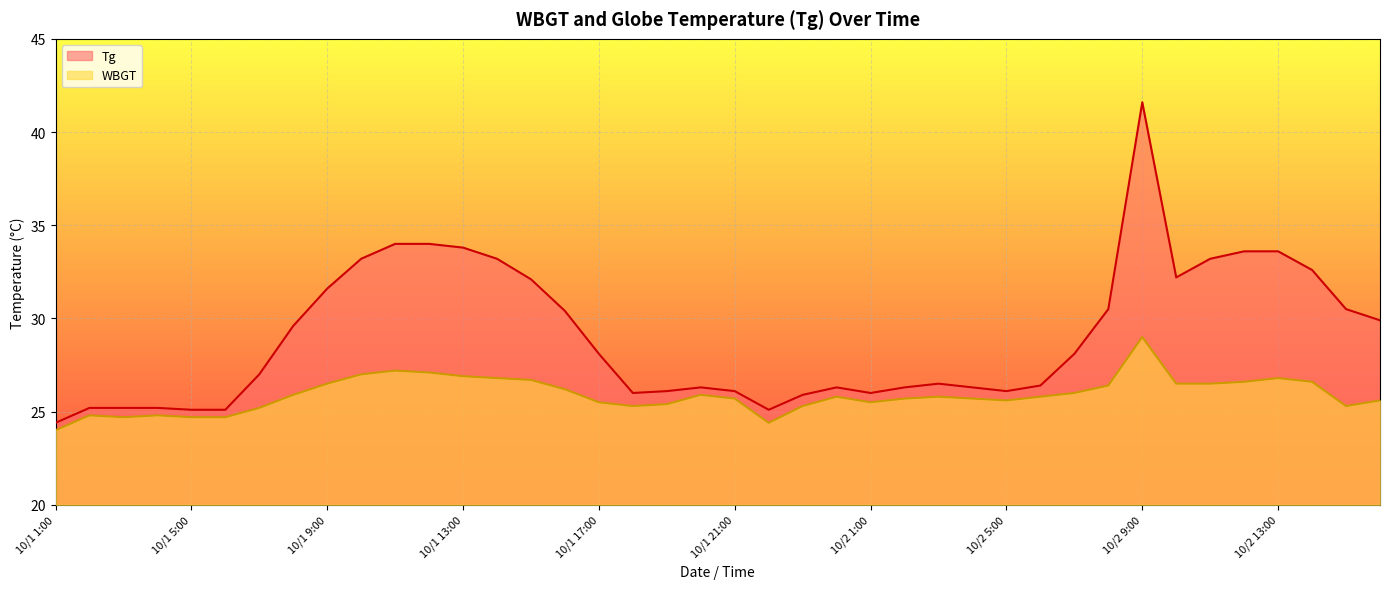

Where is the first local maximum for WBGT?

10/1 2:00